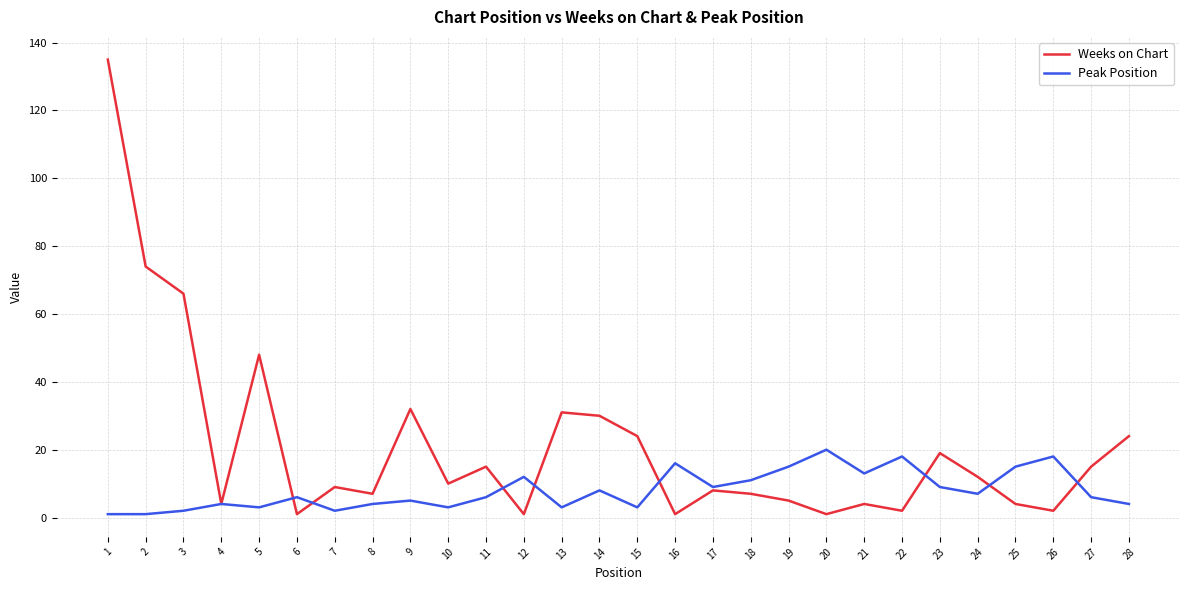

List the series in order of their overall mean, highest first.

Weeks on Chart, Peak Position